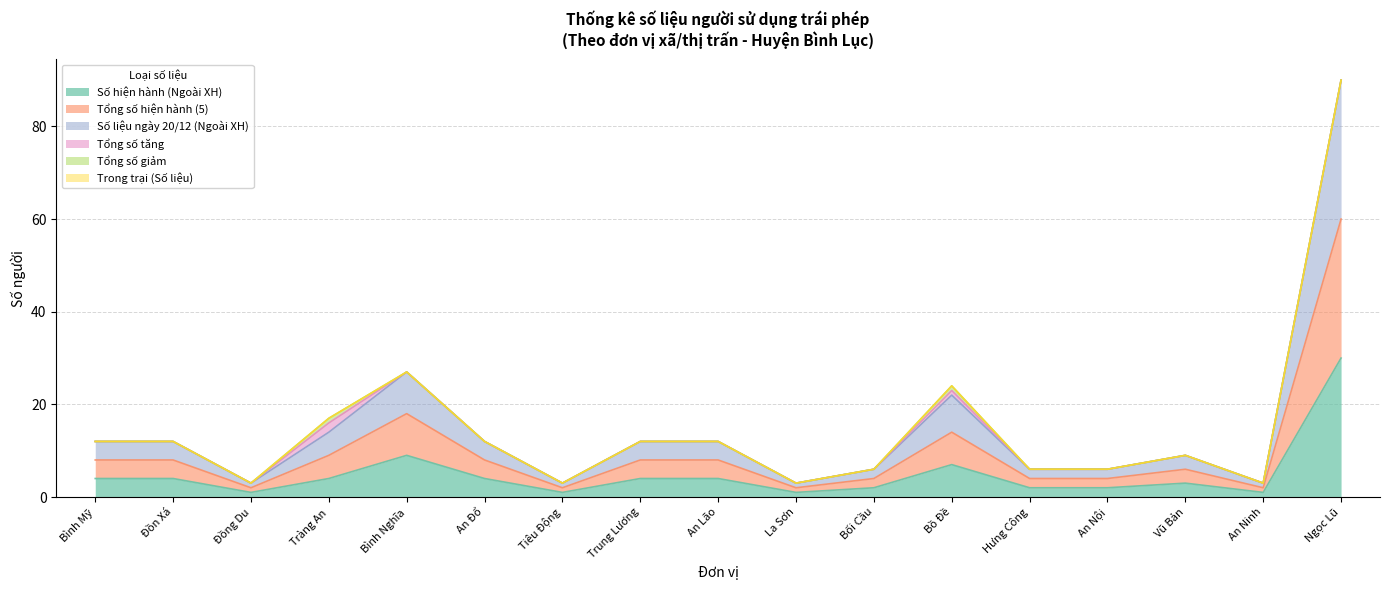

At which category is the sum across all series the highest?

Ngọc Lũ